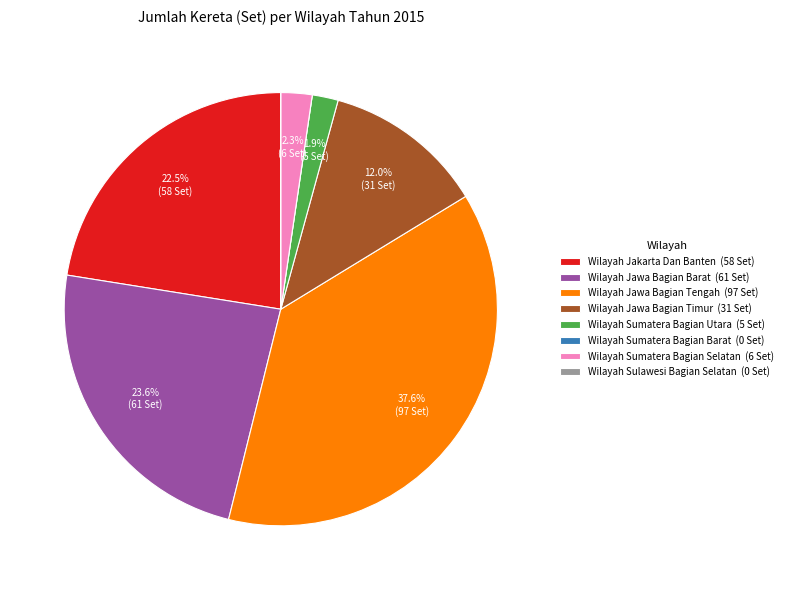

Does Wilayah Sumatera Bagian Selatan (6 Set) represent more than half of the total?

No